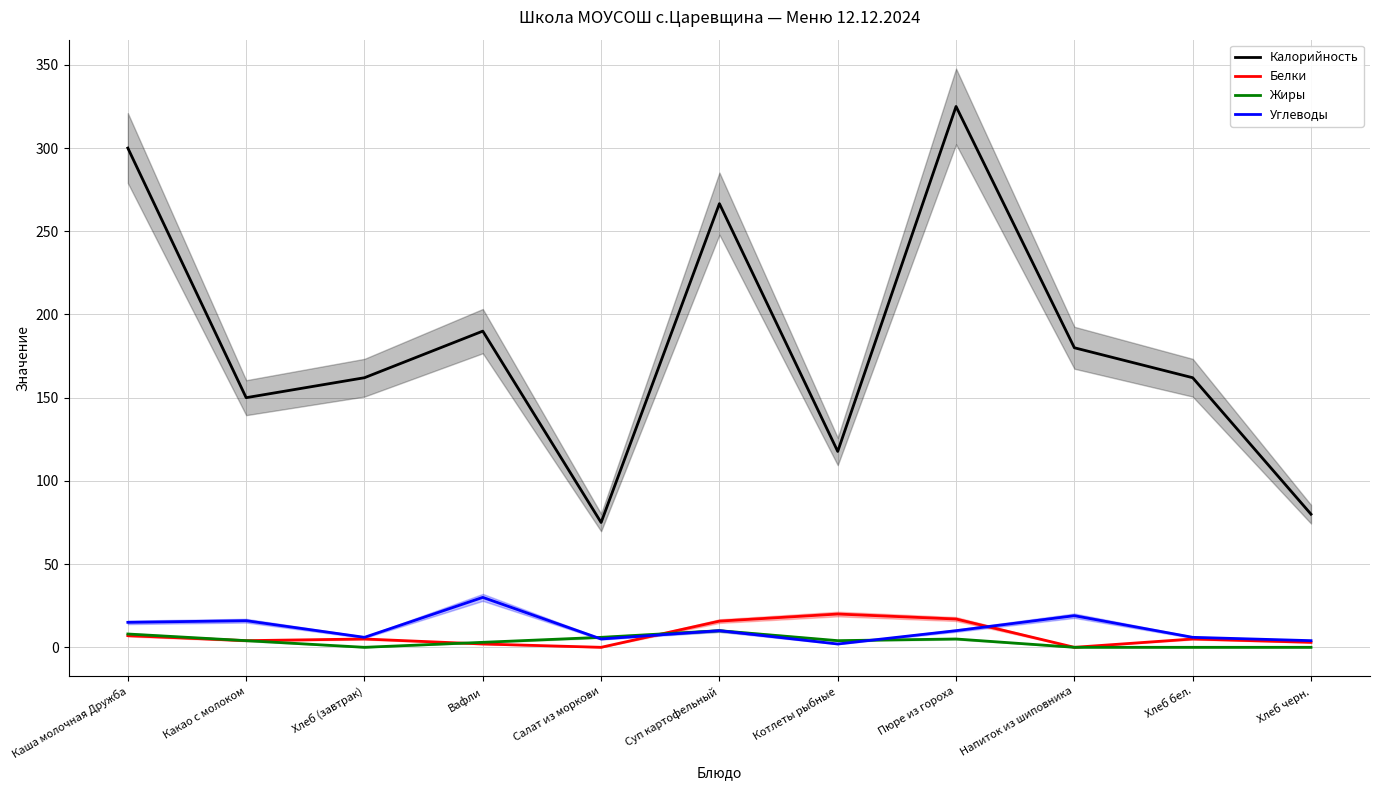

Which series ends up on top after the final intersection of Белки and Углеводы?

Углеводы